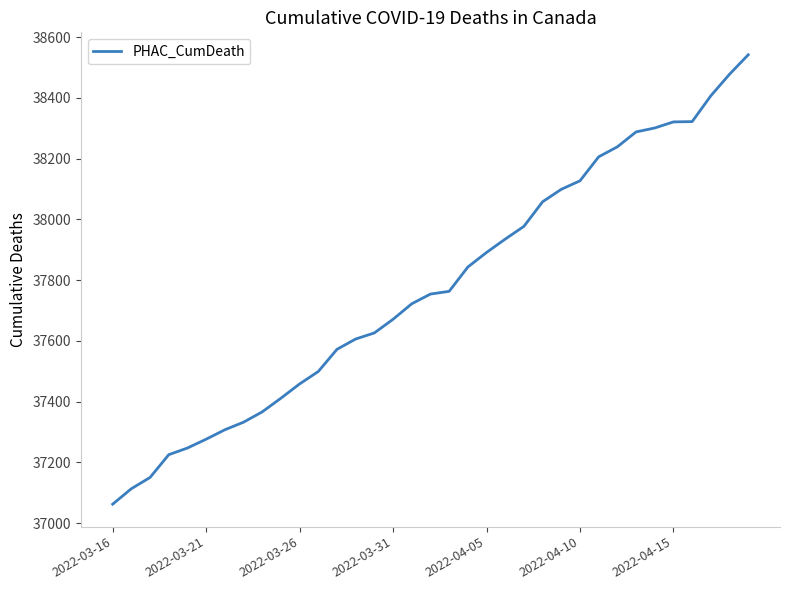

What is the difference between the maximum and minimum values?

1480